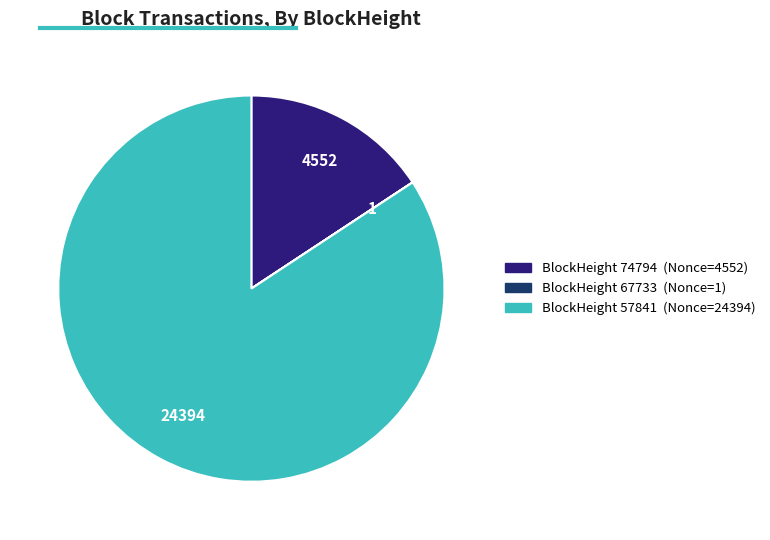

Is there a majority slice in this chart?

Yes